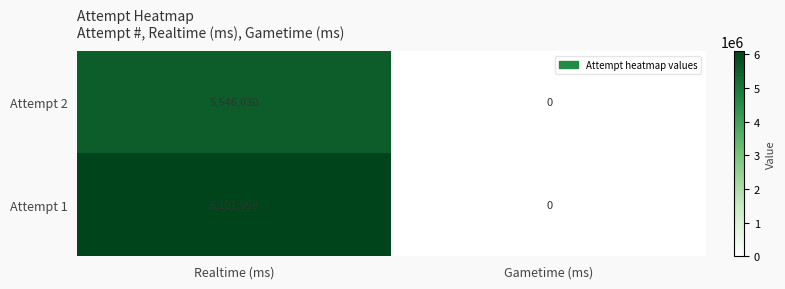

Count the number of data series in this chart.

2